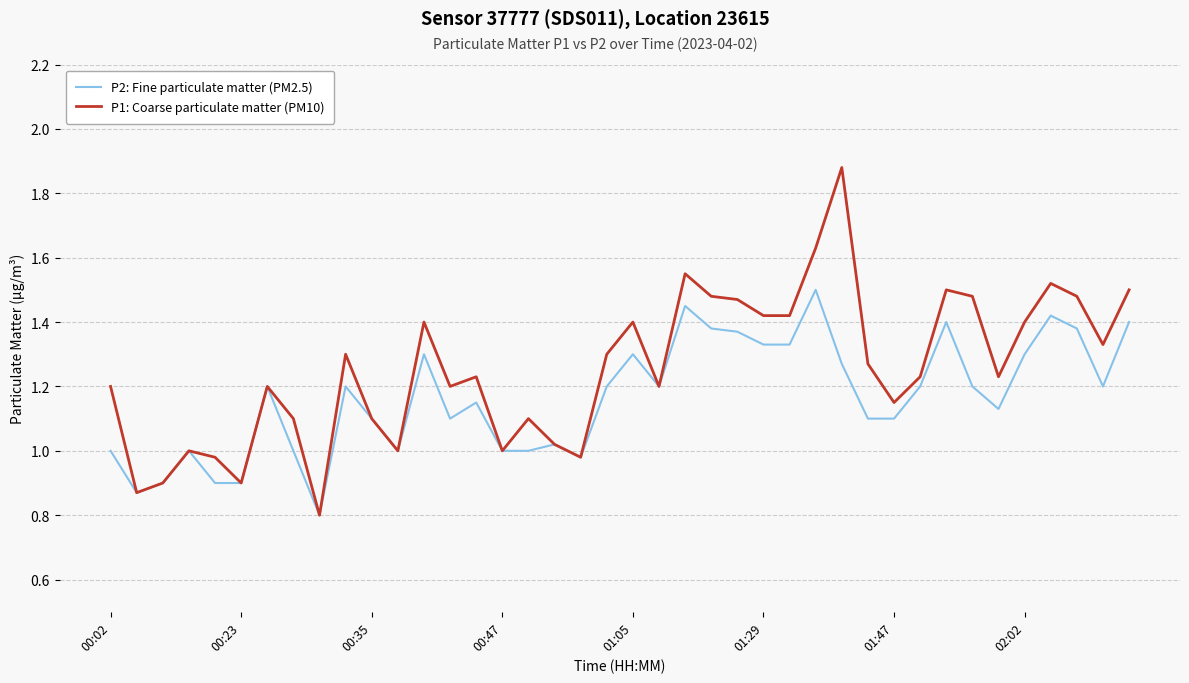

Which series has the largest total across all categories?

P1: Coarse particulate matter (PM10)